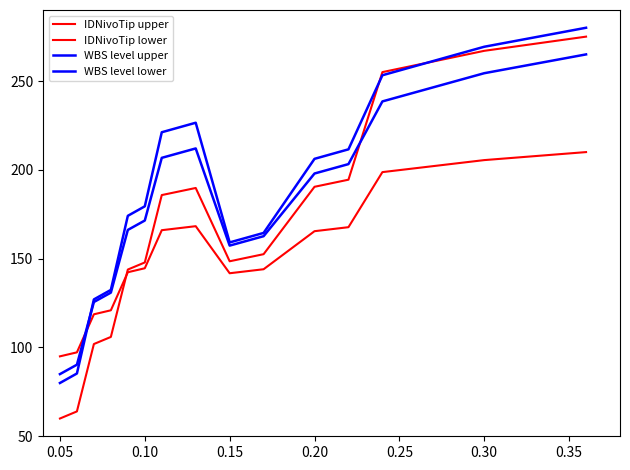

Does the chart display data point markers on the line(s)?

No